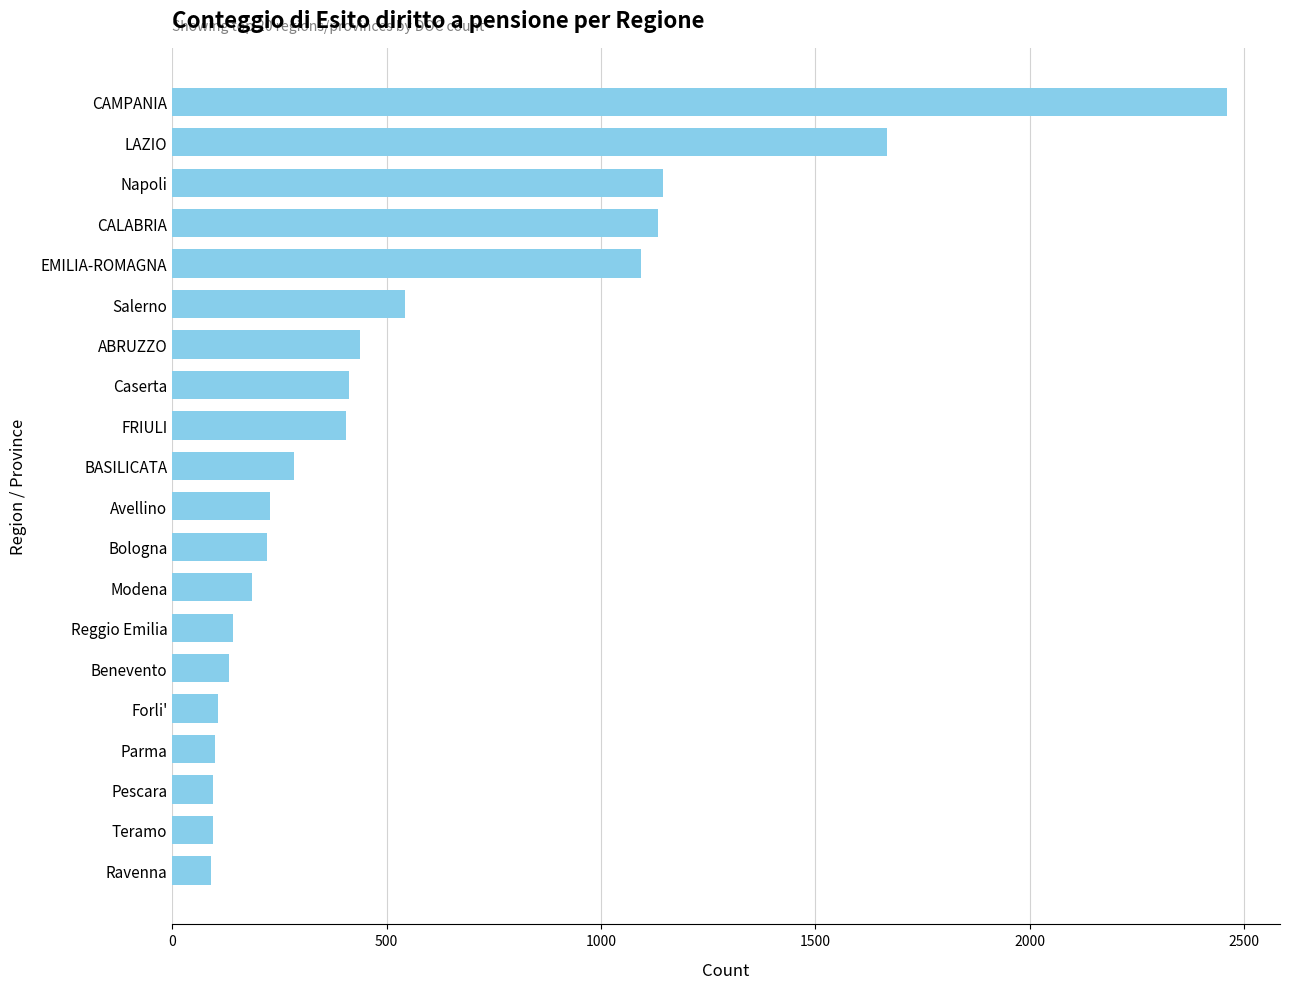

What is the difference between the maximum and minimum values?

2371